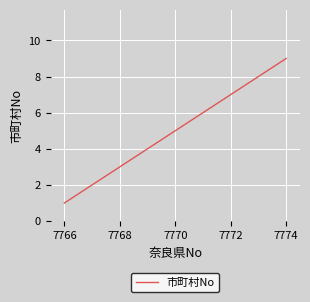

What is the maximum value shown in the chart?

9